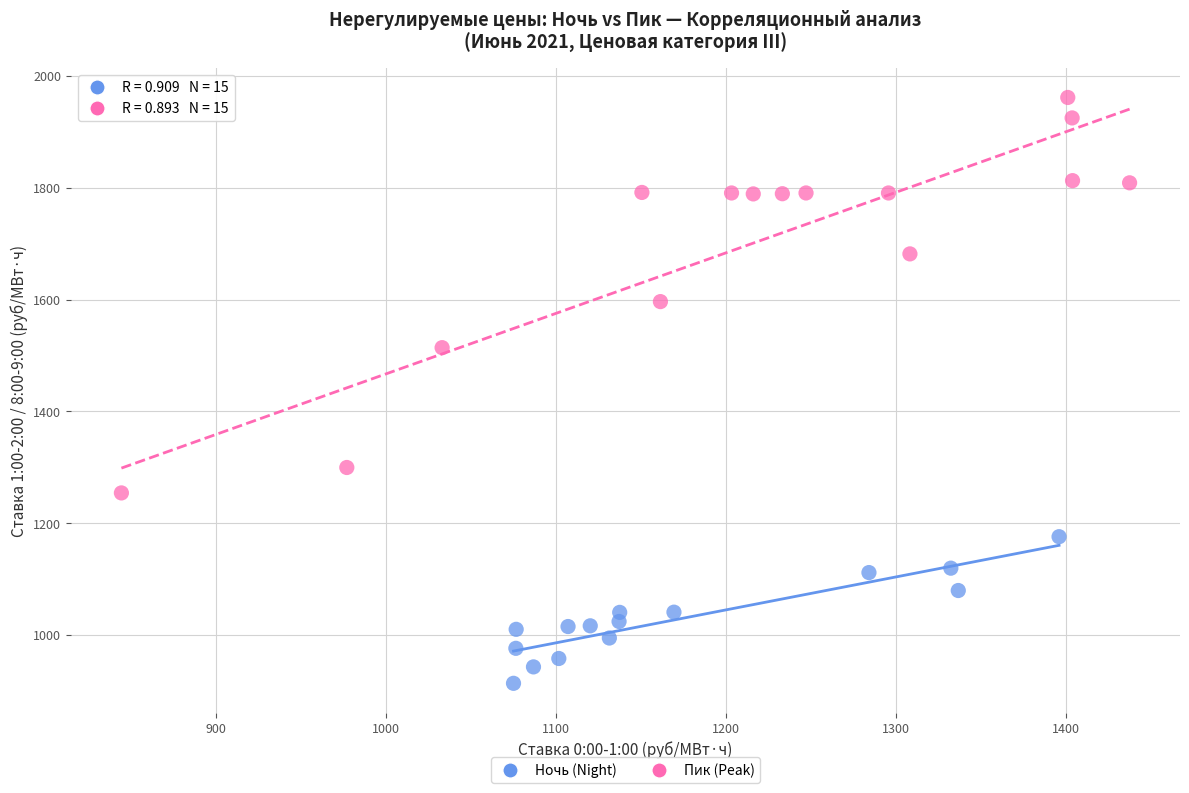

Which series contains the highest Y value?

Пик (Peak)